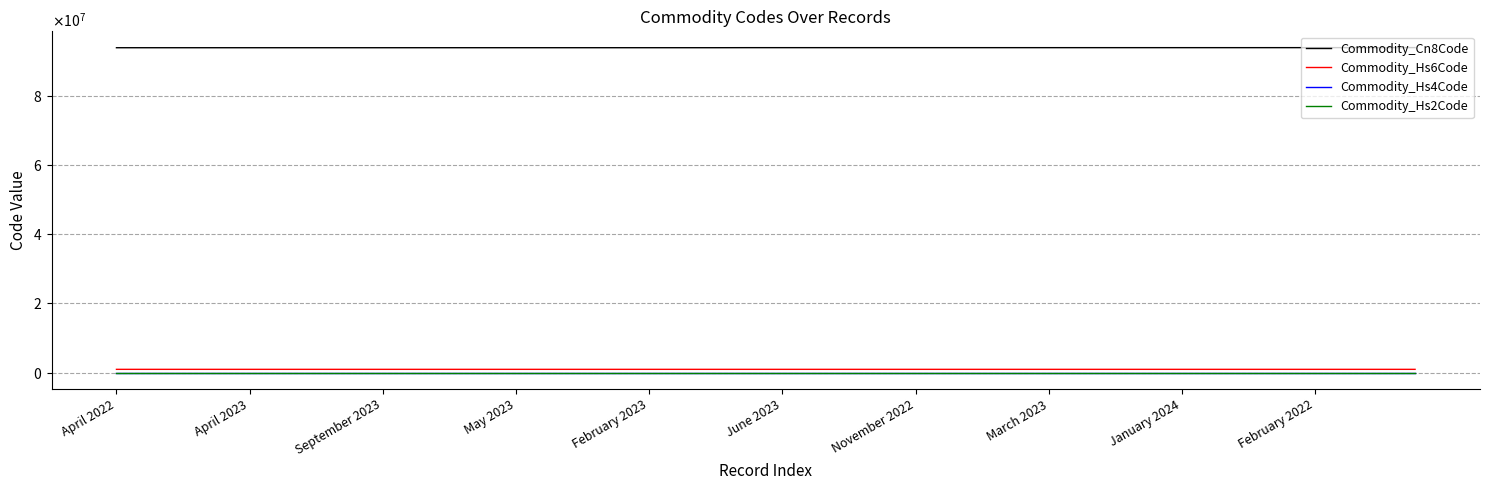

True or false: Commodity_Hs2Code and Commodity_Hs6Code cross at least once.

False